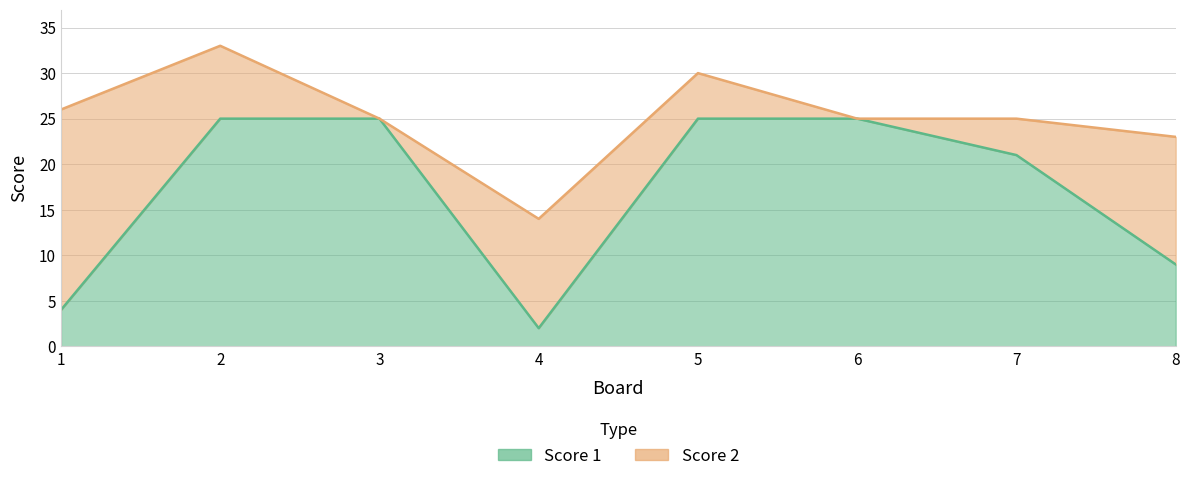

True or false: there are more than 1 points higher than both neighbors.

False